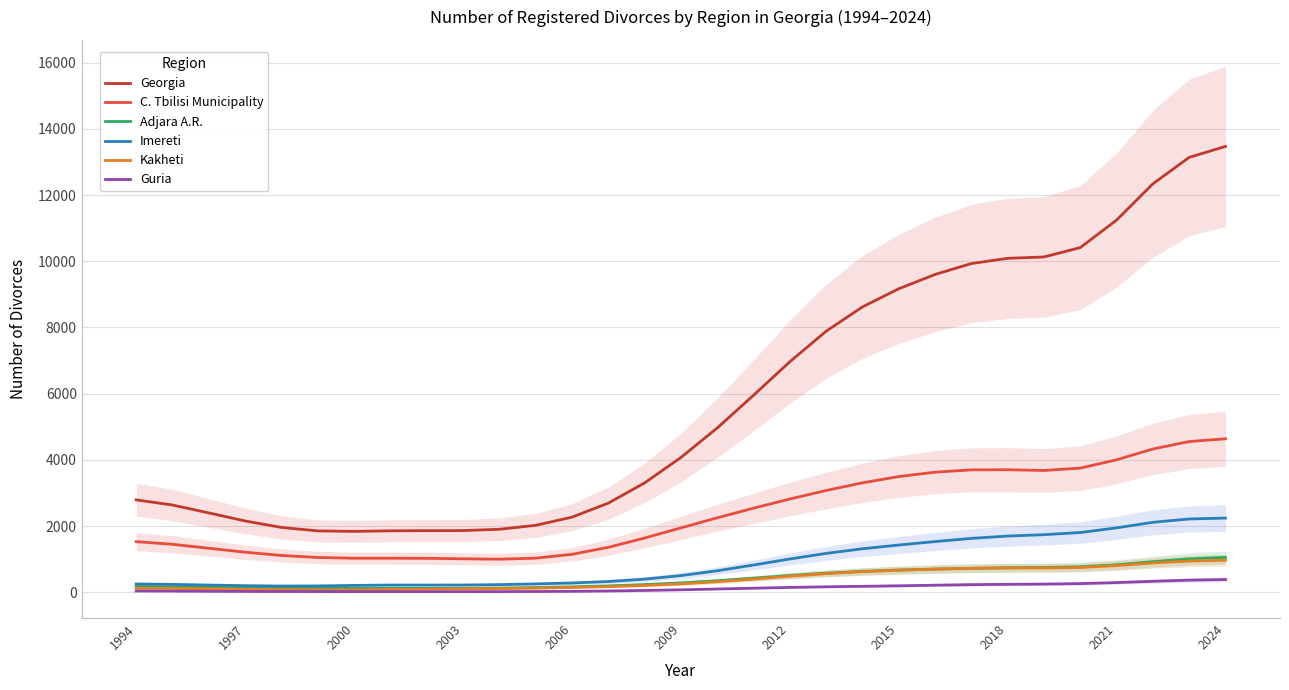

True or false: Georgia and Imereti cross at least once.

False